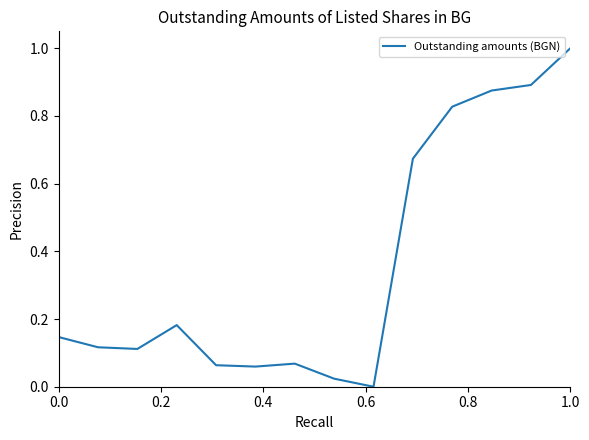

Count the number of categories in the chart.

14